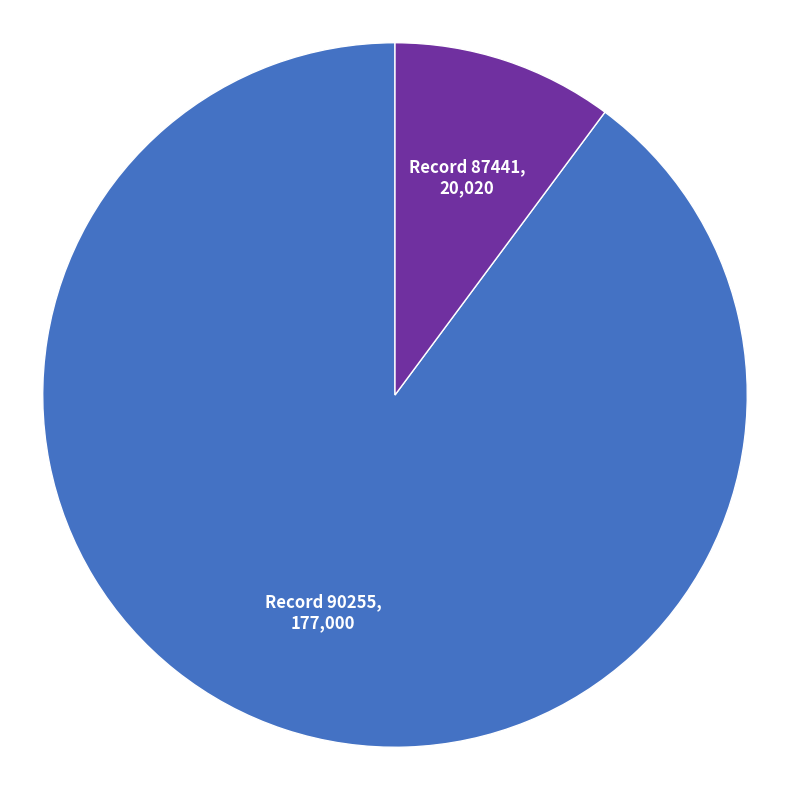

Is there a majority slice in this chart?

Yes